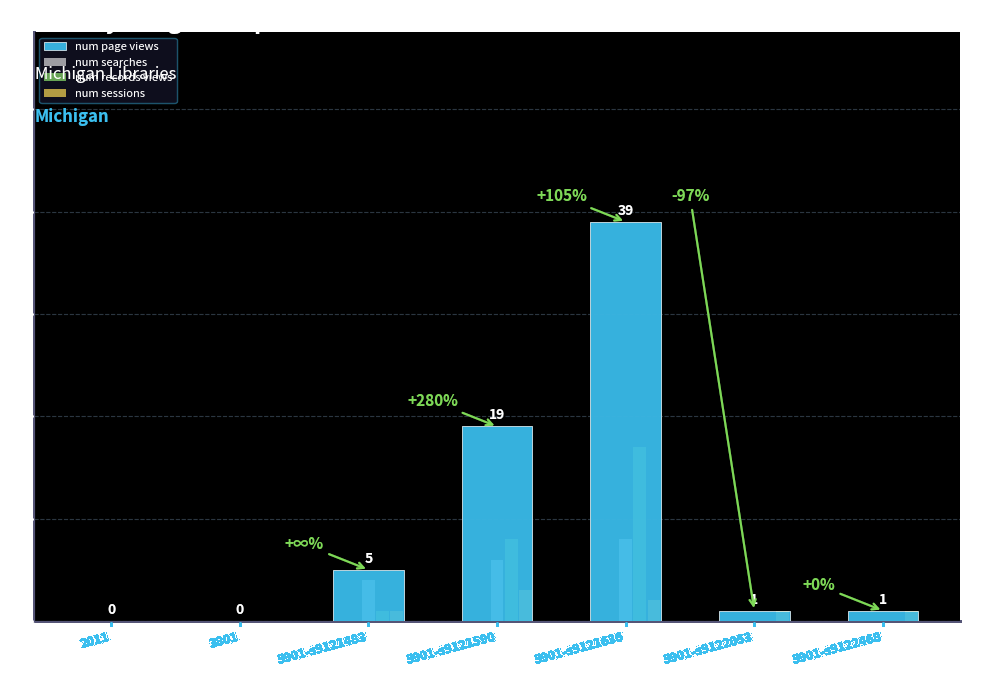

What are all the series names shown in the legend?

num page views, num searches, num records views, num sessions